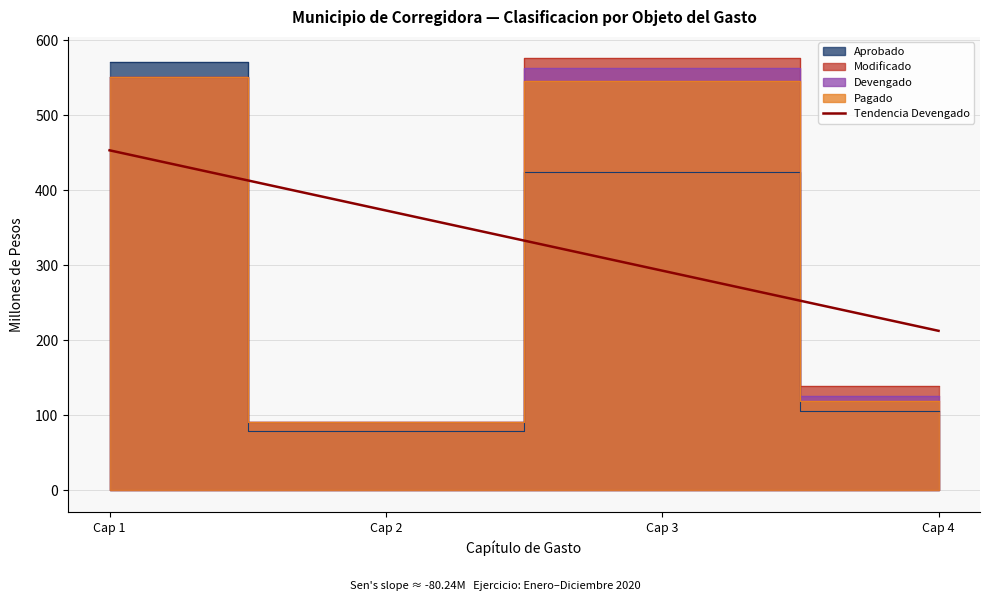

At which label does Tendencia Devengado reach its peak?

Cap 1